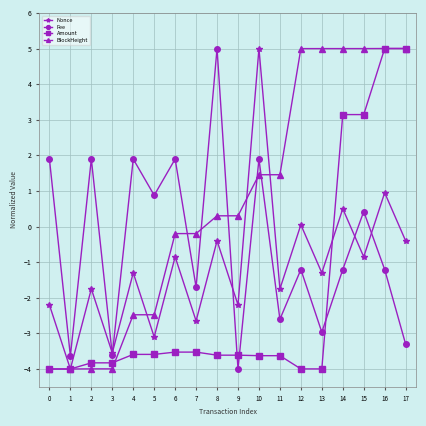

Where is the first local maximum for Fee?

2